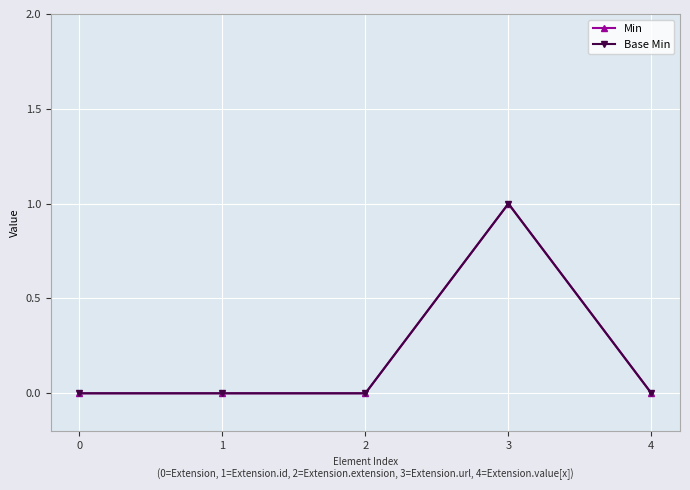

List the series in order of their peak value, lowest first.

Min, Base Min